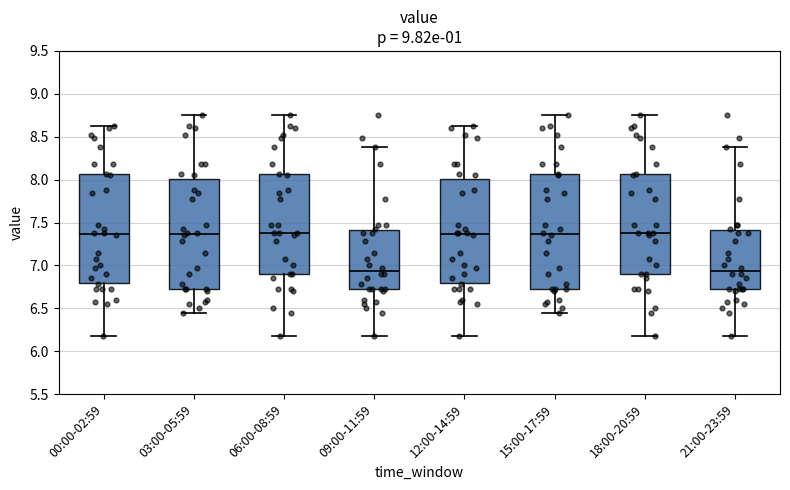

Where is the lower edge of the box for 09:00-11:59 on the y-axis? The values are not printed on the chart, so give them approximately, as read against the axis.

6.70